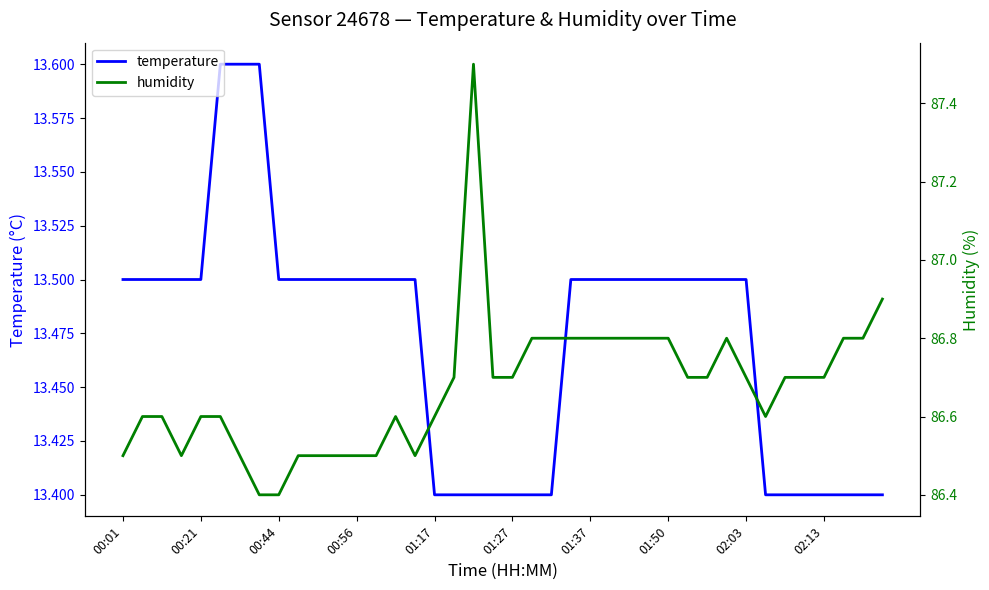

What is the highest value of the temperature series?

13.6